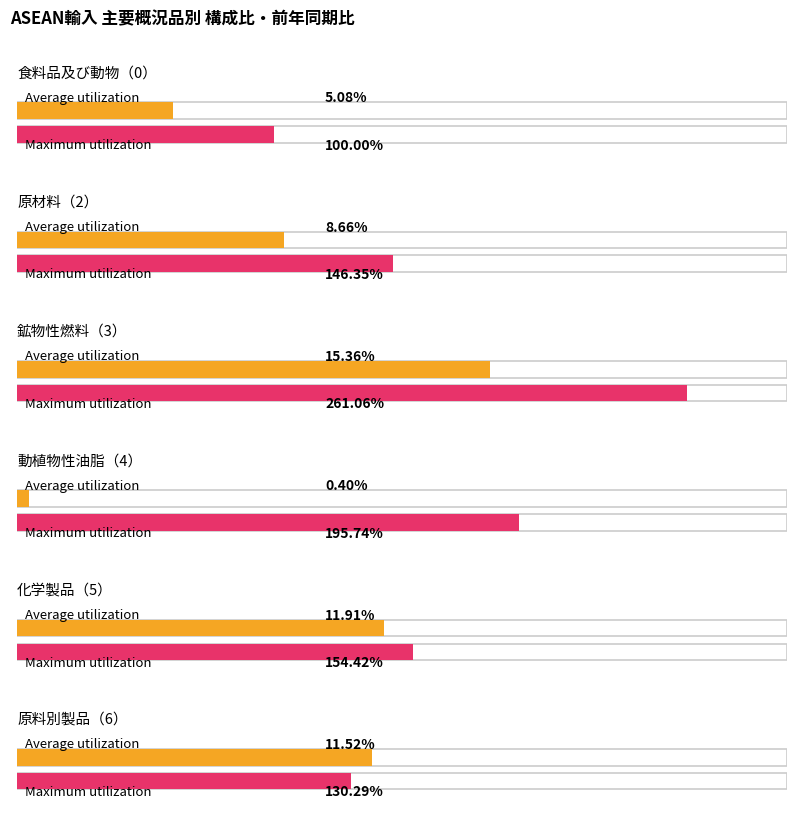

What are all the series names shown in the legend?

Average utilization, Maximum utilization